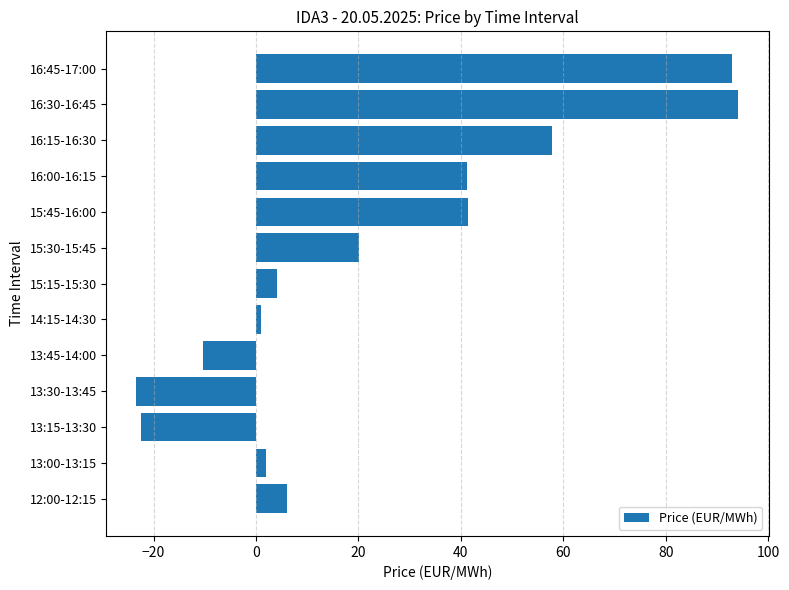

What is the sum of all values?

304.5